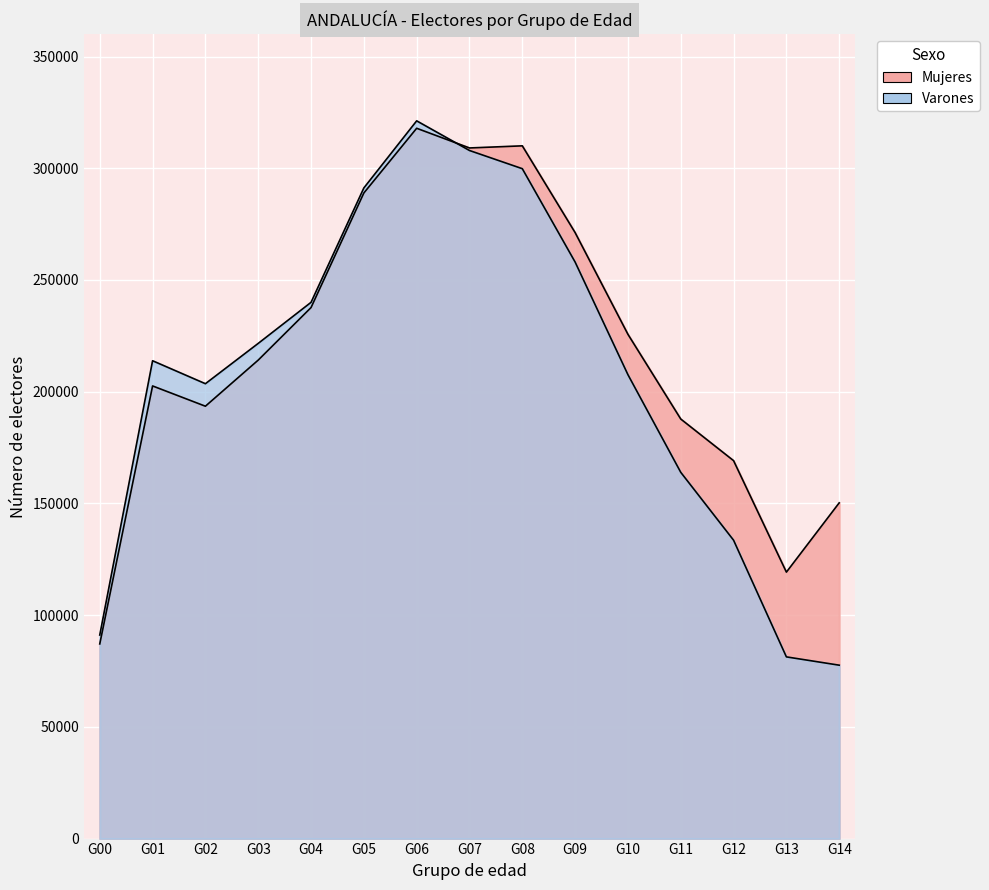

What is the difference between the highest and lowest values at G12?

35598